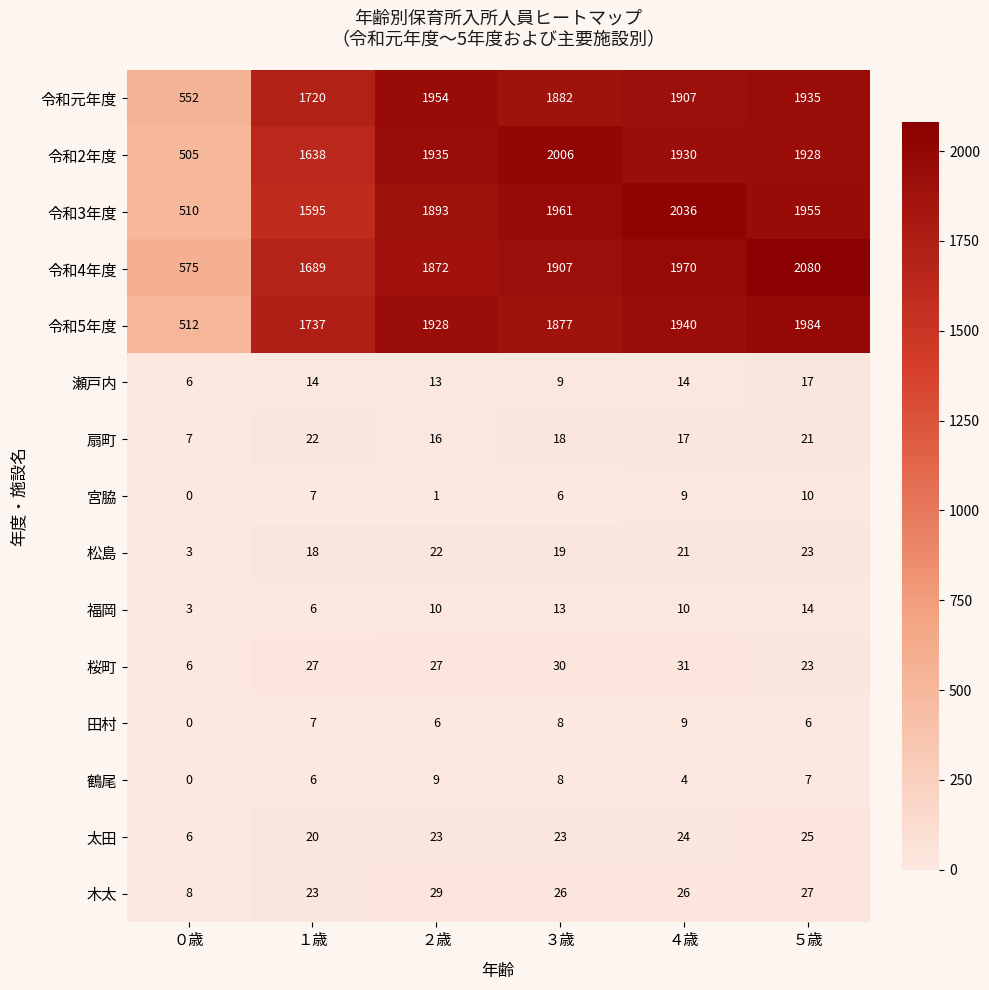

At how many categories does at least one series exceed 961?

5